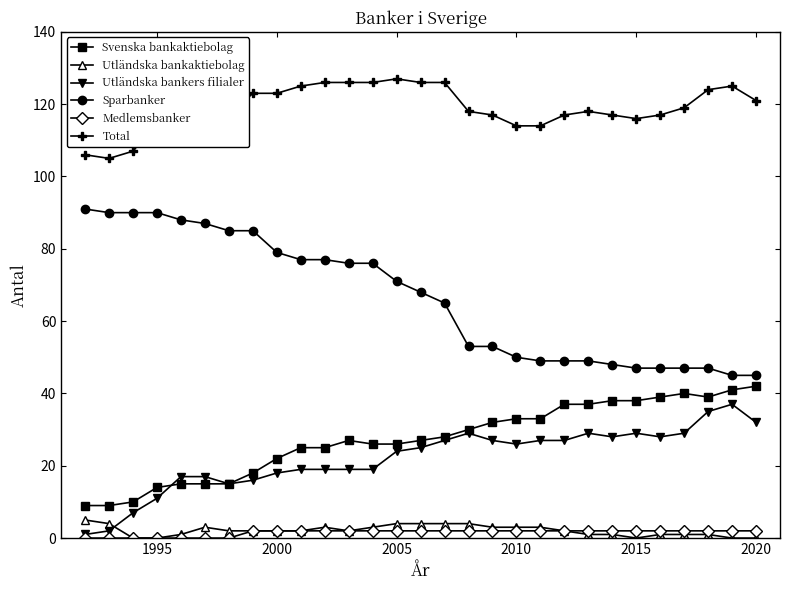

Which series has the largest total across all categories?

Total